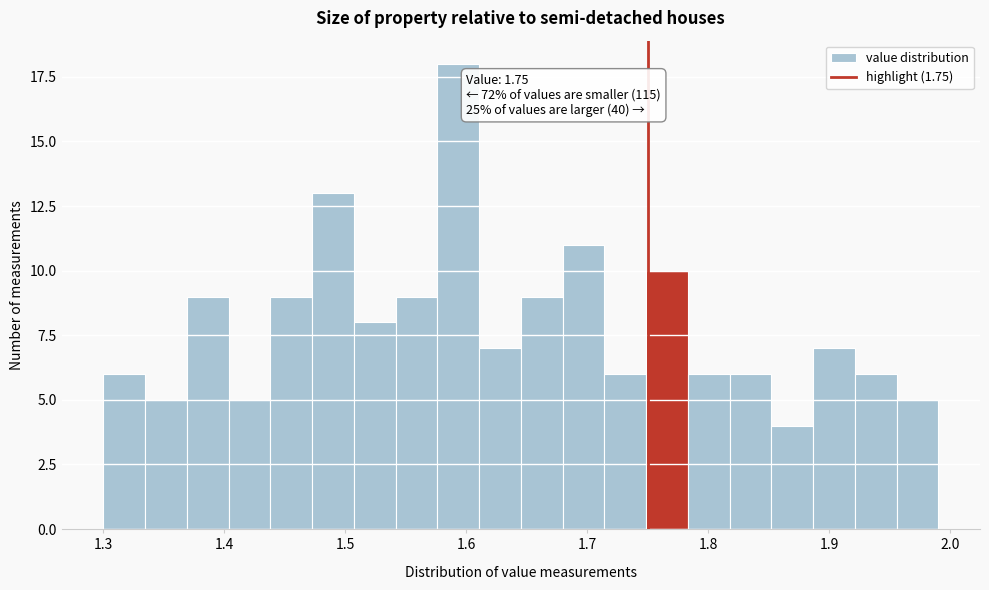

Around what value on the x-axis is the tallest bar? Give the approximate position of its centre, as read against the axis.

1.59